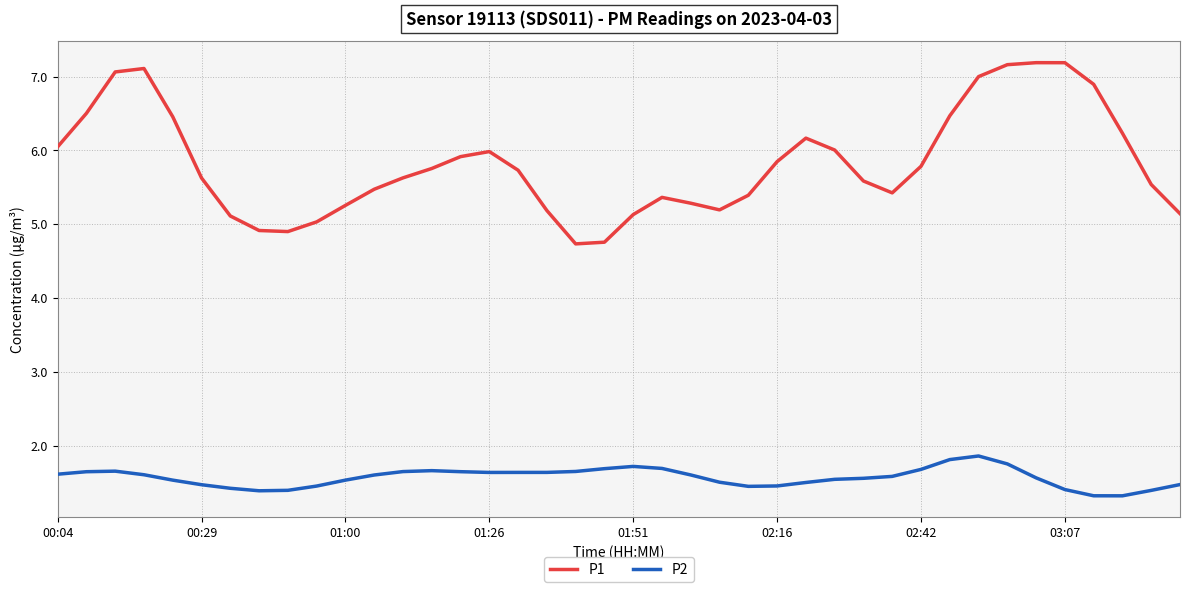

Rank the series by their average value, from highest to lowest.

P1, P2